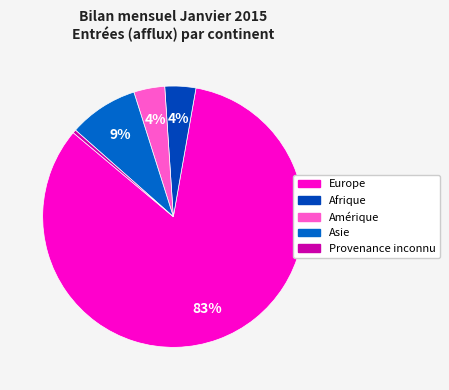

Is there a majority slice in this chart?

Yes